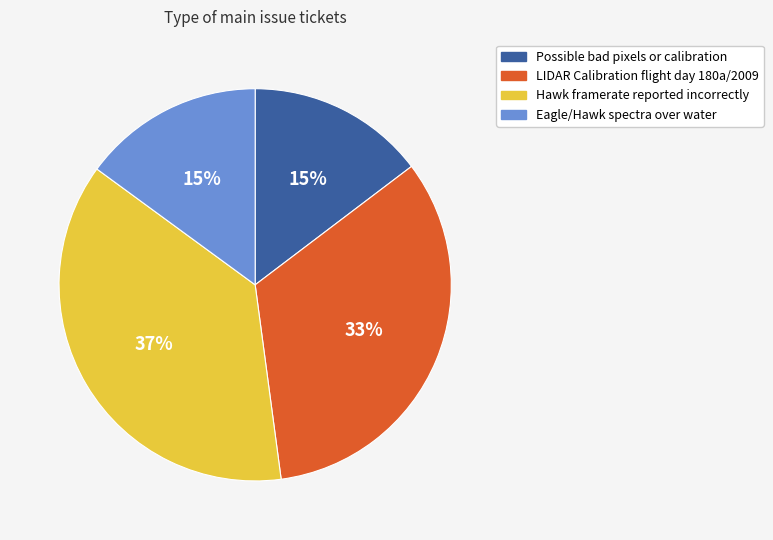

Do LIDAR Calibration flight day 180a/2009 and Possible bad pixels or calibration together represent more than half of the pie?

No